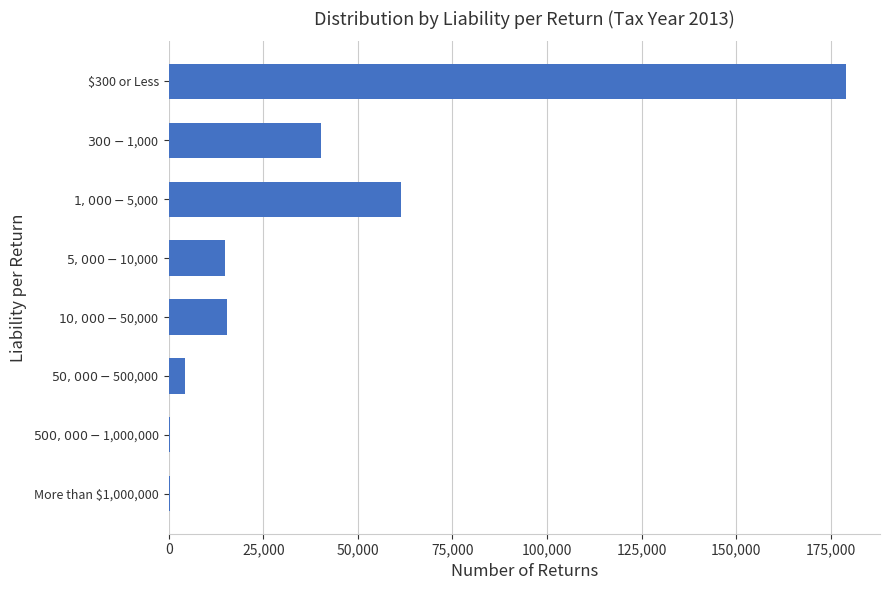

At which category does the chart reach its peak across all series?

$300 or Less